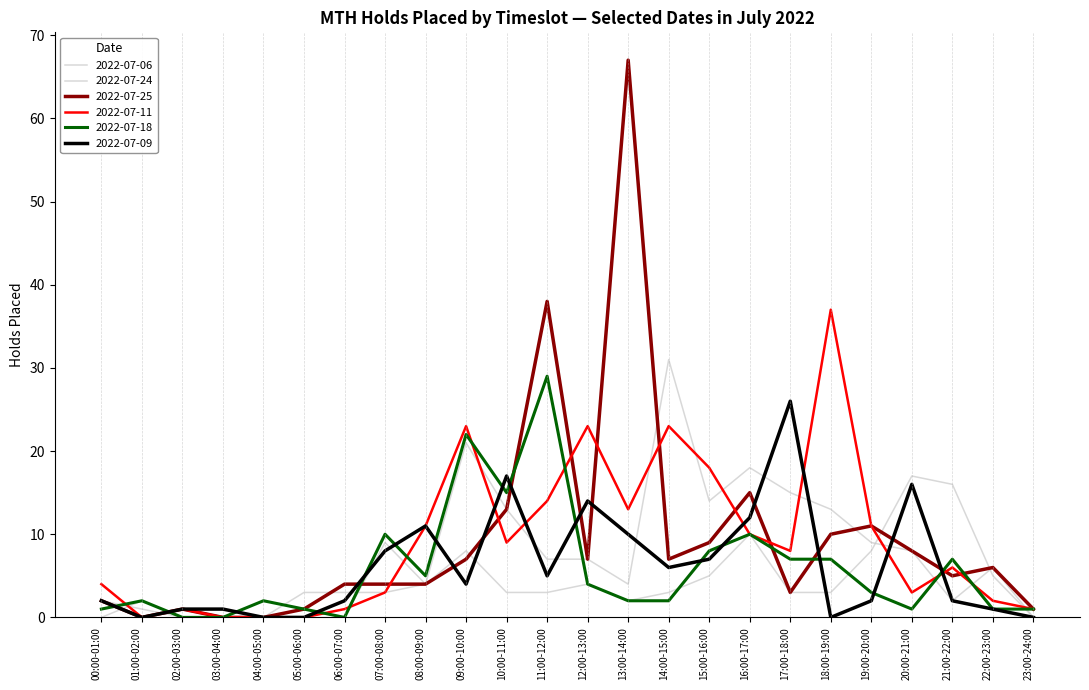

Is this an area chart (filled region under the line)?

No